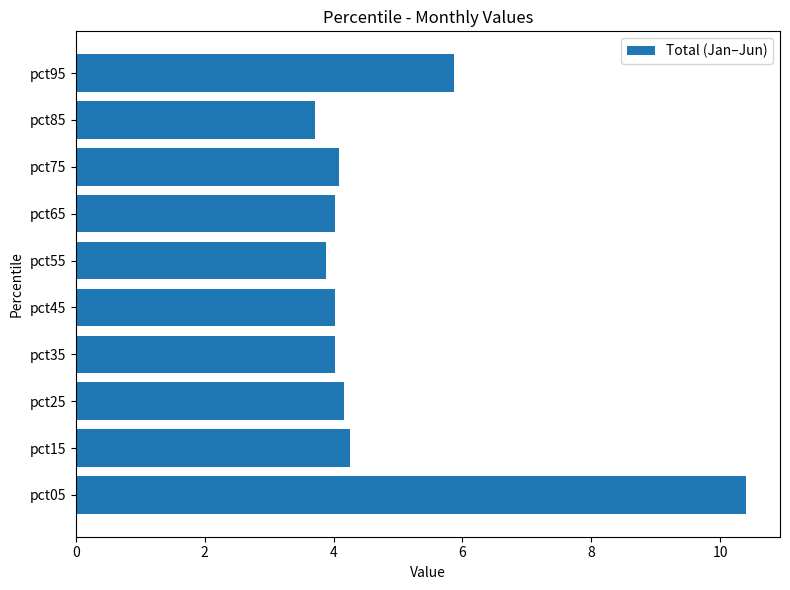

What is the change in value from pct45 to pct95?

+1.8